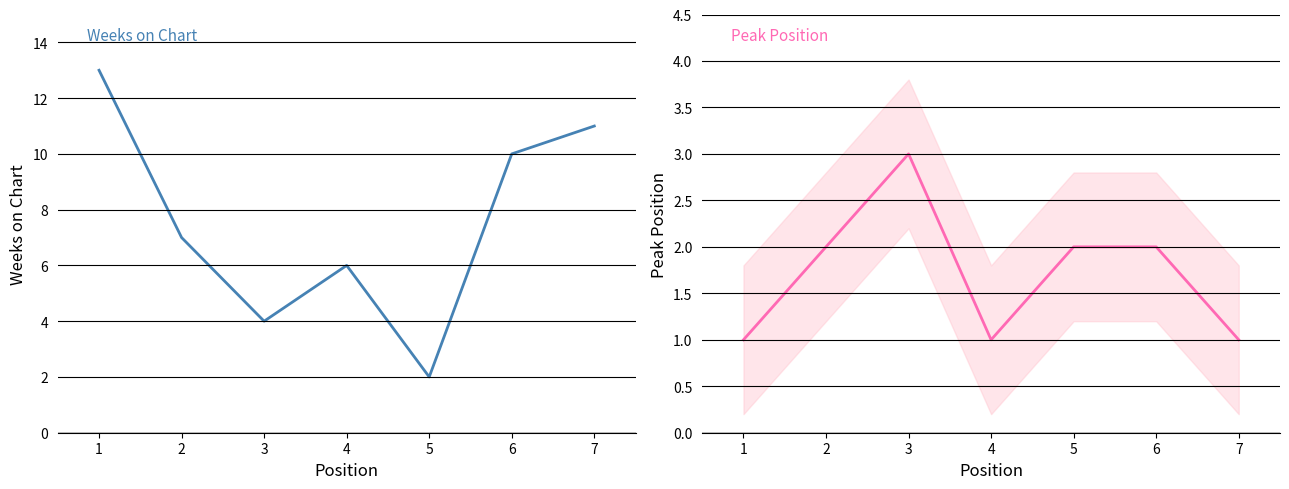

The Weeks on Chart series shows 8 at 4. True or false?

False